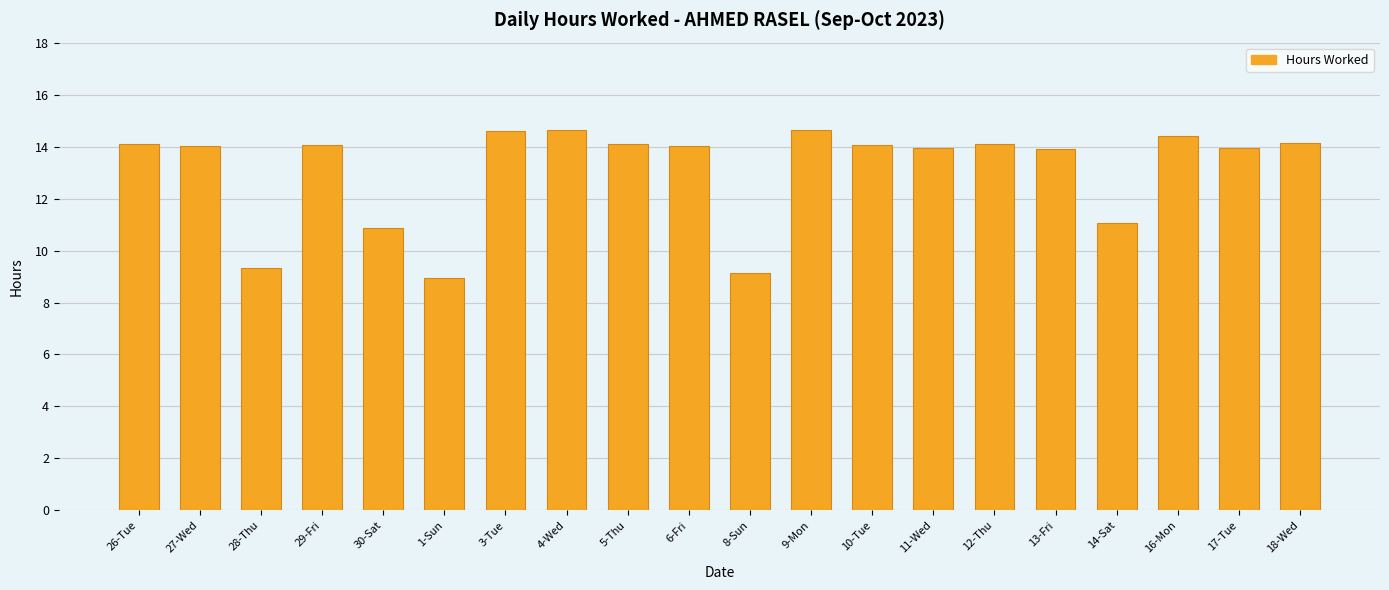

What is the approximate value at 29-Fri?

14.1